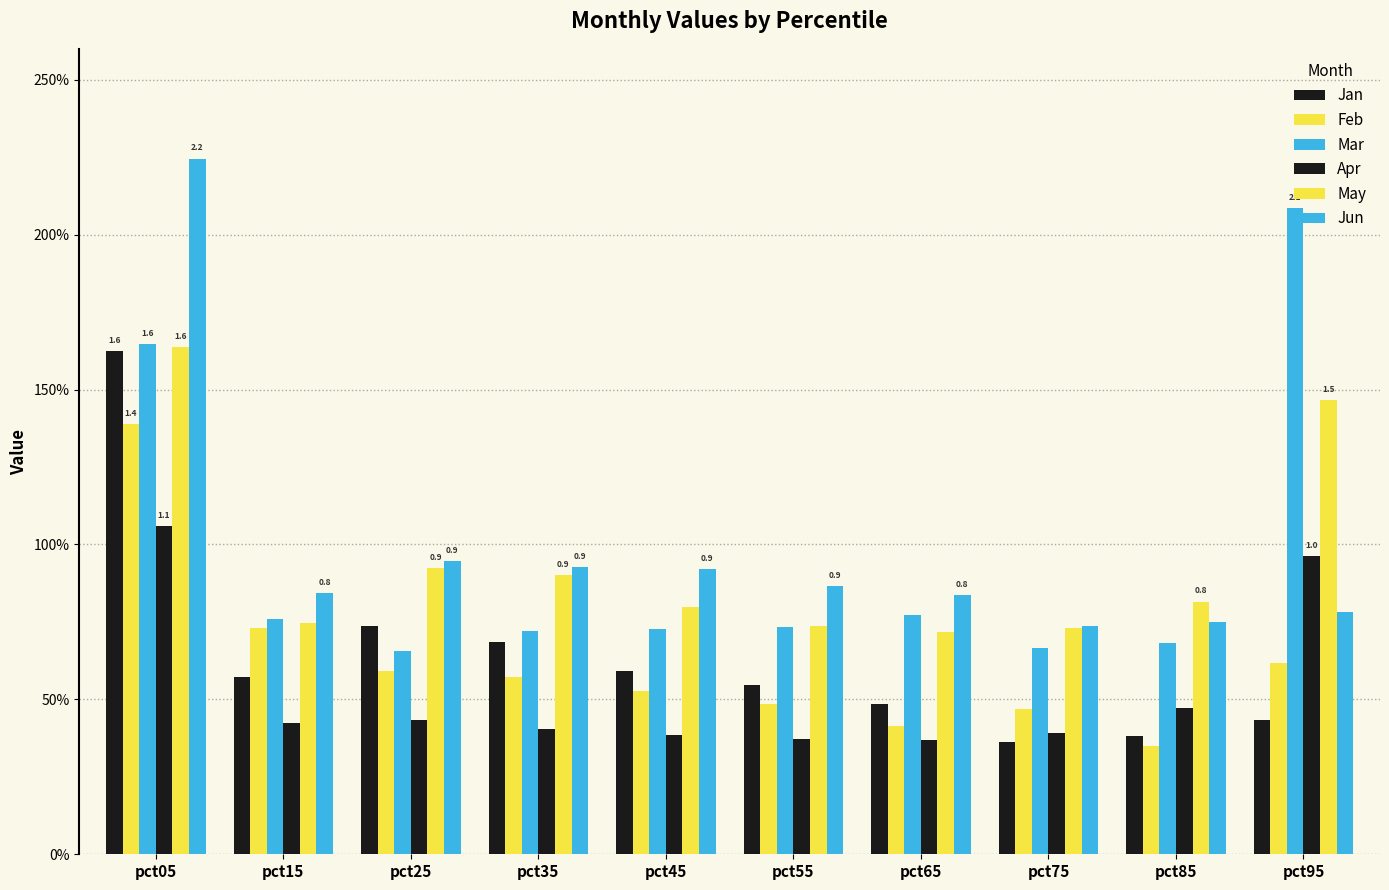

Reading left to right, transcribe all the data shown in this chart.

Jan: pct05=1.6	pct15=0.6	pct25=0.7	pct35=0.7	pct45=0.6	pct55=0.5	pct65=0.5	pct75=0.4	pct85=0.4	pct95=0.4
Feb: pct05=1.4	pct15=0.7	pct25=0.6	pct35=0.6	pct45=0.5	pct55=0.5	pct65=0.4	pct75=0.5	pct85=0.3	pct95=0.6
Mar: pct05=1.6	pct15=0.8	pct25=0.7	pct35=0.7	pct45=0.7	pct55=0.7	pct65=0.8	pct75=0.7	pct85=0.7	pct95=2.1
Apr: pct05=1.1	pct15=0.4	pct25=0.4	pct35=0.4	pct45=0.4	pct55=0.4	pct65=0.4	pct75=0.4	pct85=0.5	pct95=1.0
May: pct05=1.6	pct15=0.7	pct25=0.9	pct35=0.9	pct45=0.8	pct55=0.7	pct65=0.7	pct75=0.7	pct85=0.8	pct95=1.5
Jun: pct05=2.2	pct15=0.8	pct25=0.9	pct35=0.9	pct45=0.9	pct55=0.9	pct65=0.8	pct75=0.7	pct85=0.7	pct95=0.8